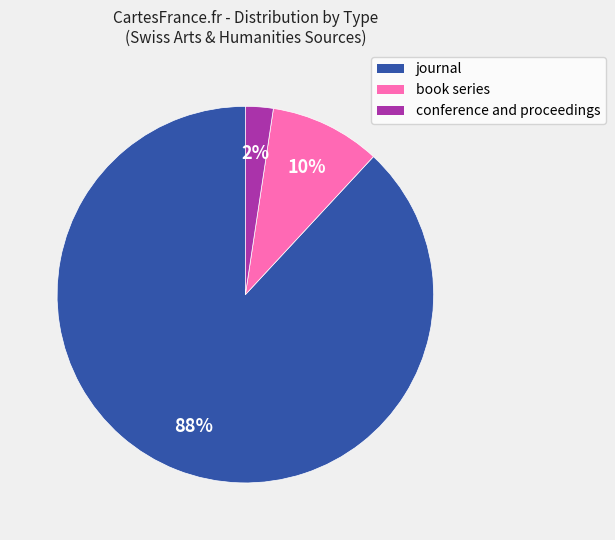

The book series slice represents 10% of the pie. True or false?

True